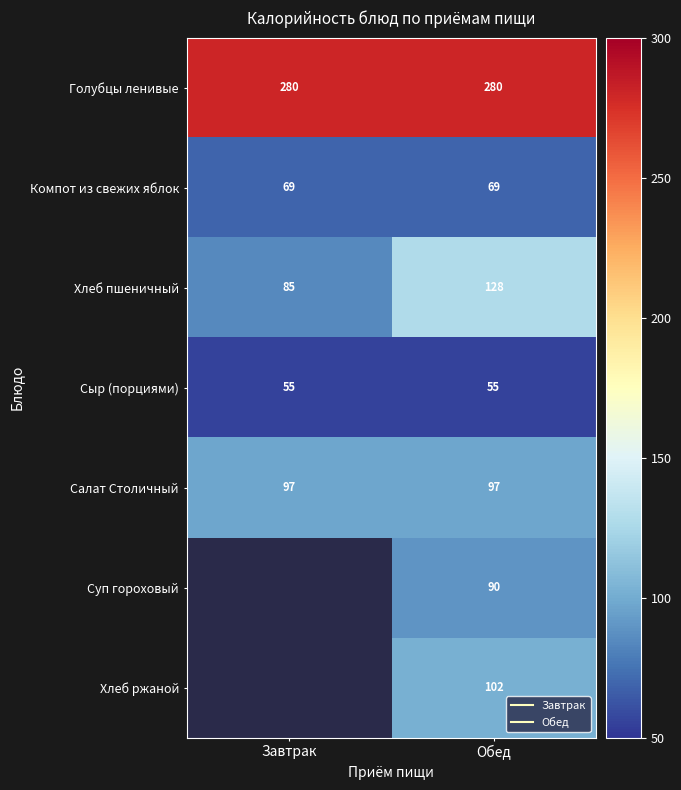

Which category has the lowest value in the Салат Столичный series?

Завтрак